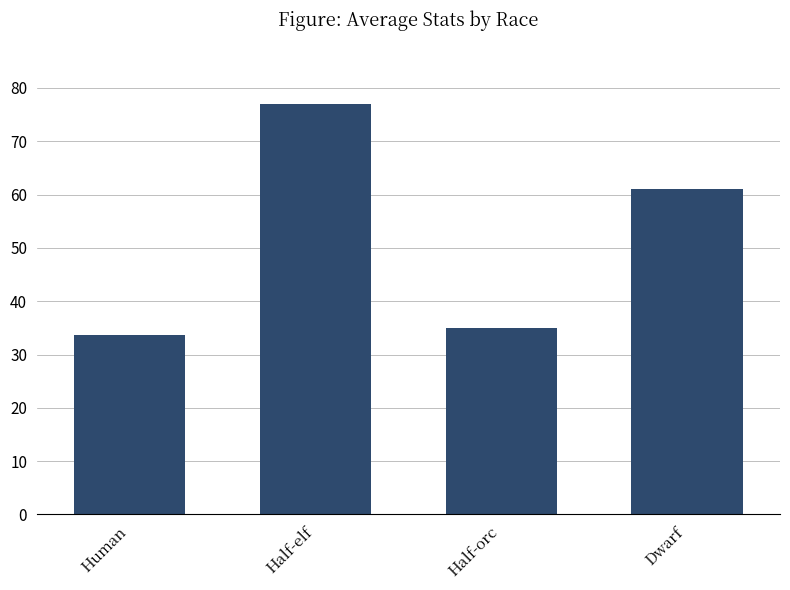

Where is the data nearest to the value 55?

Dwarf